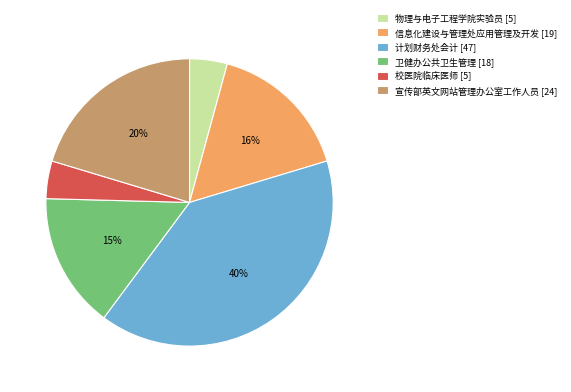

True or false: 计划财务处会计 accounts for 28% of the total.

False